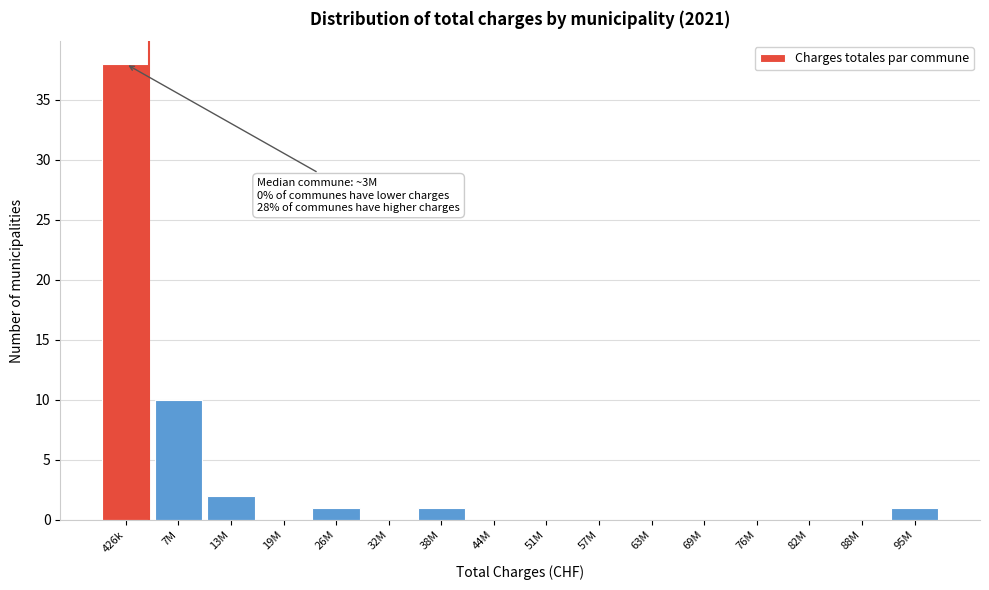

Reading left to right, what are all the values shown in this chart?

426k=38	7M=10	13M=2	19M=0	26M=1	32M=0	38M=1	44M=0	51M=0	57M=0	63M=0	69M=0	76M=0	82M=0	88M=0	95M=1